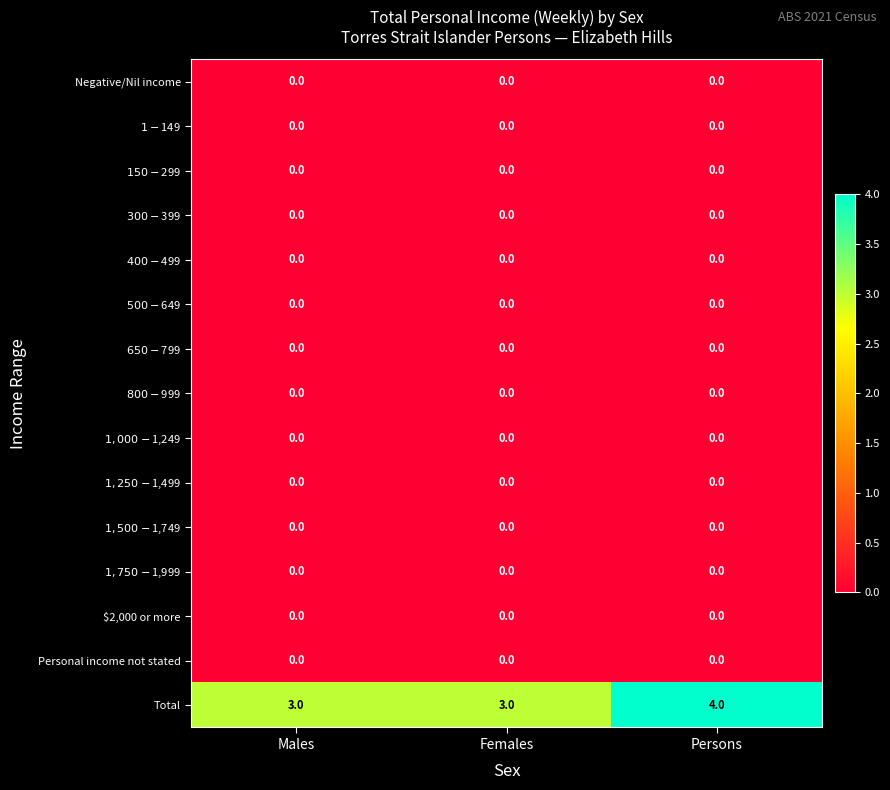

Between Males and Persons, which series saw the biggest shift?

Total